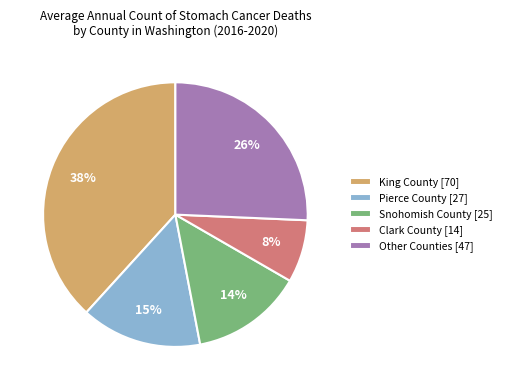

Does Pierce County [27] account for over 50% of the chart?

No